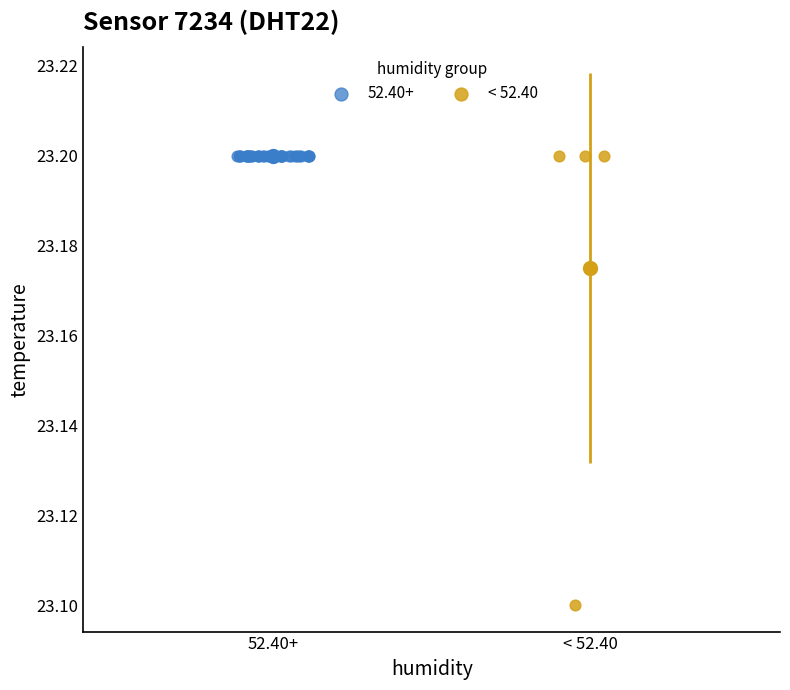

Which series contains the lowest Y value?

< 52.40